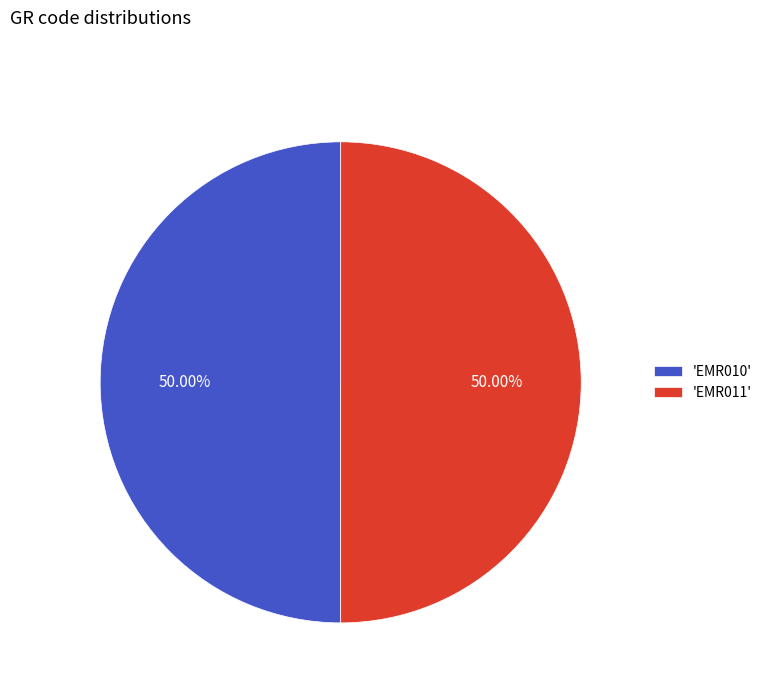

What is the ratio of the value at 'EMR011' to the value at 'EMR010'?

1.0